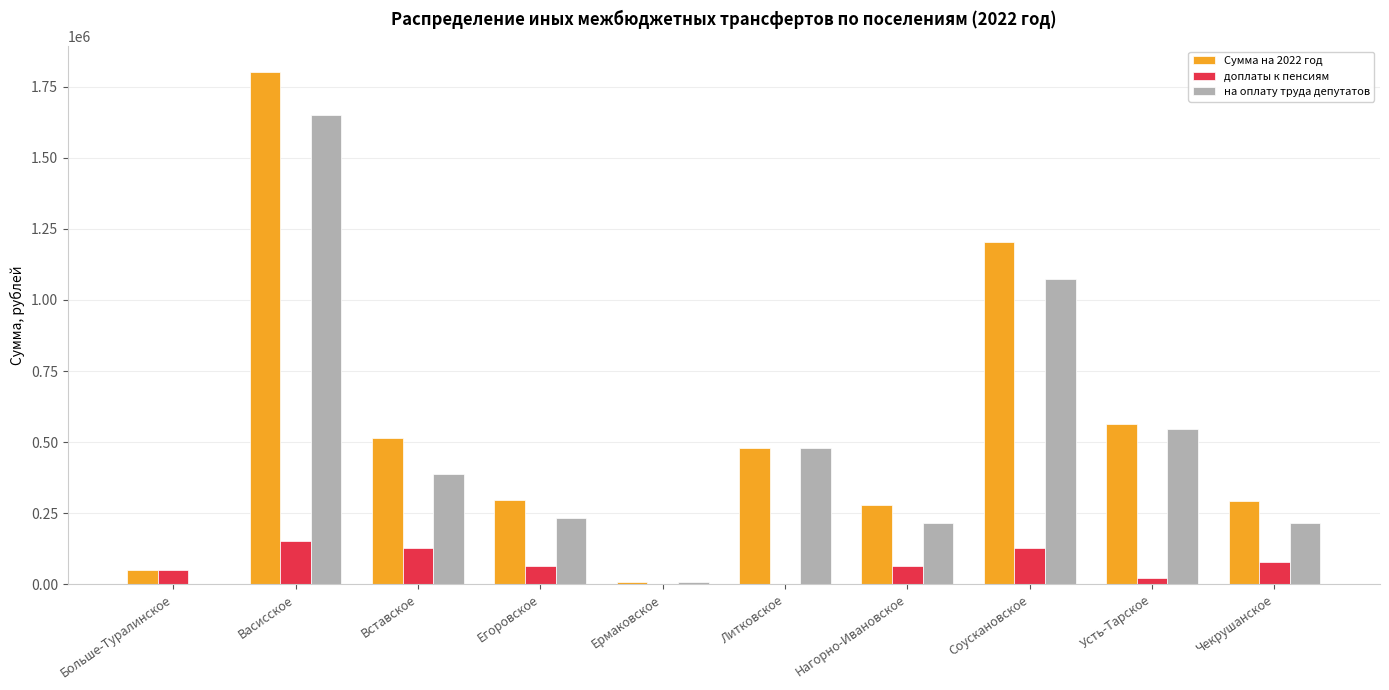

True or false: доплаты к пенсиям has a value of 63813.2 at Нагорно-Ивановское.

True